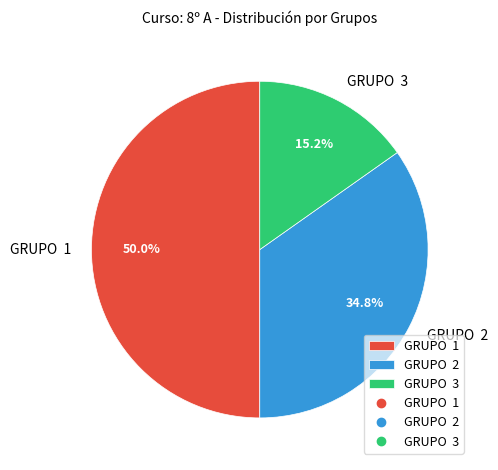

Count the number of slices in the pie.

3